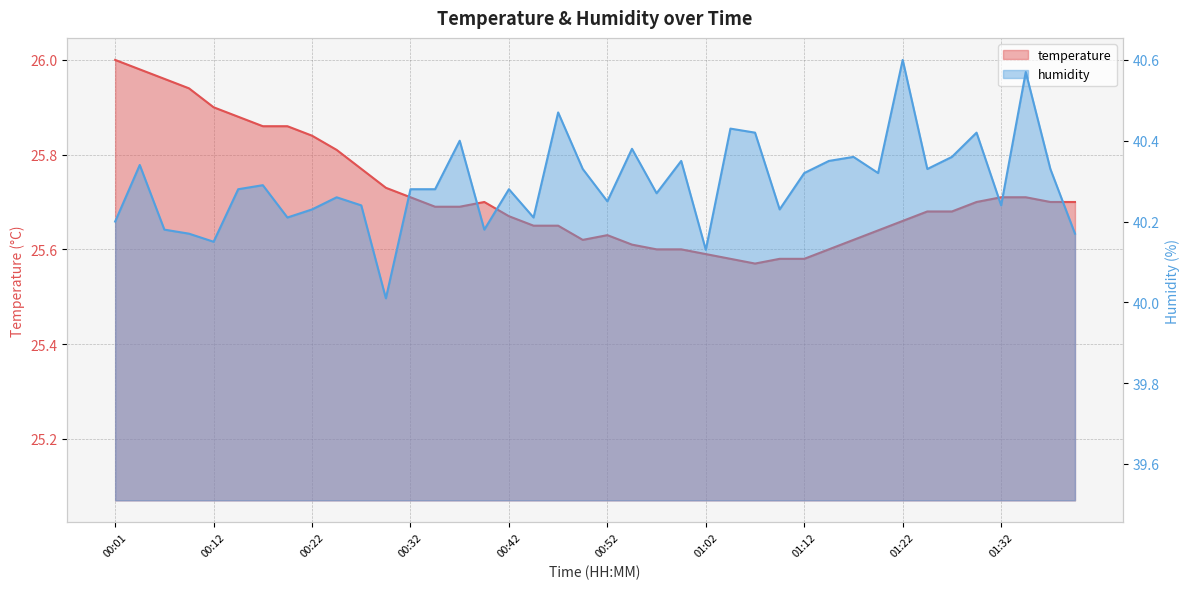

Is the value of temperature at 00:30 greater than the value of humidity at 01:05?

No